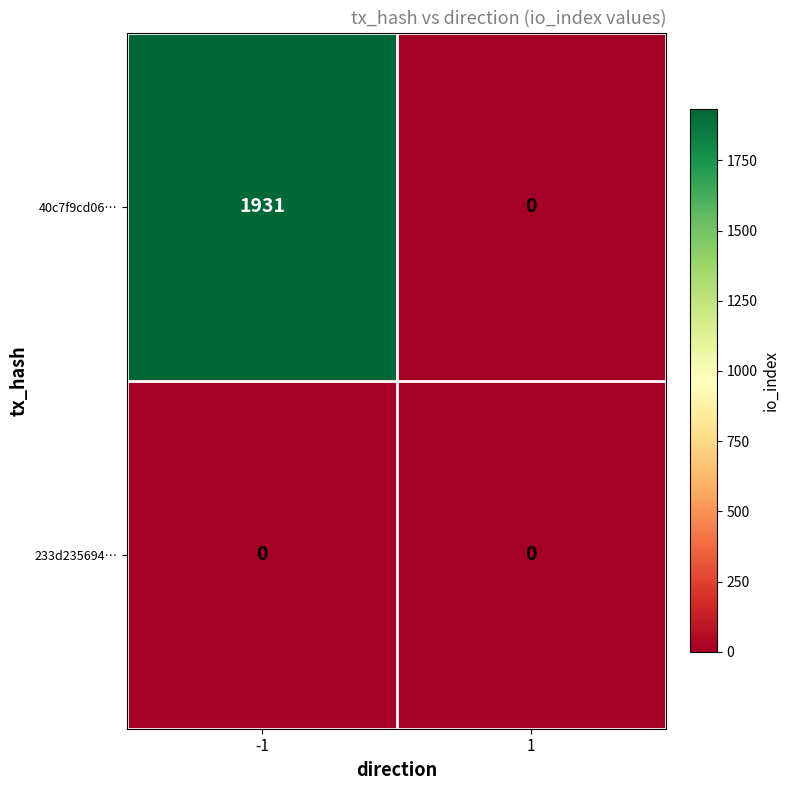

The 233d235694… series shows 0 at -1. True or false?

True